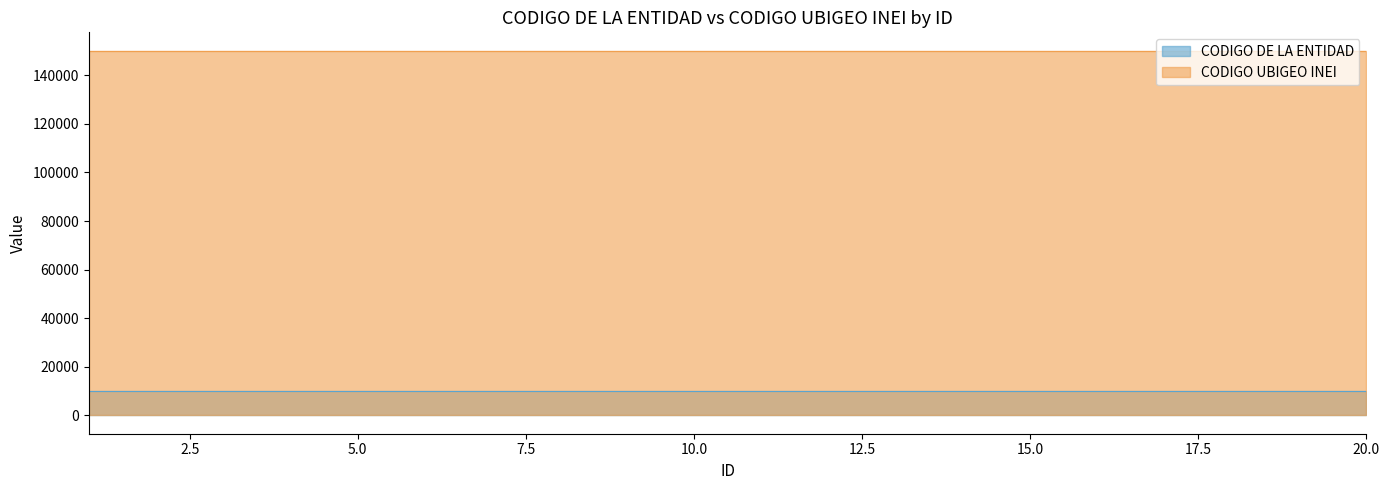

What is the spread (max minus min) of values at 6?

140053